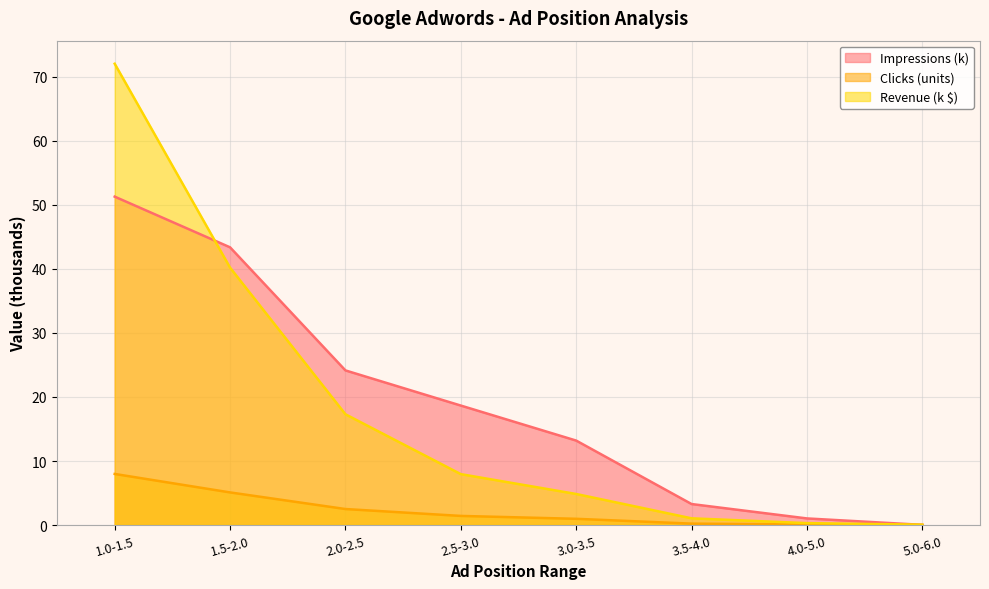

At 3.5-4.0, list the series in order from largest to smallest.

Impressions (k), Revenue (k $), Clicks (units)